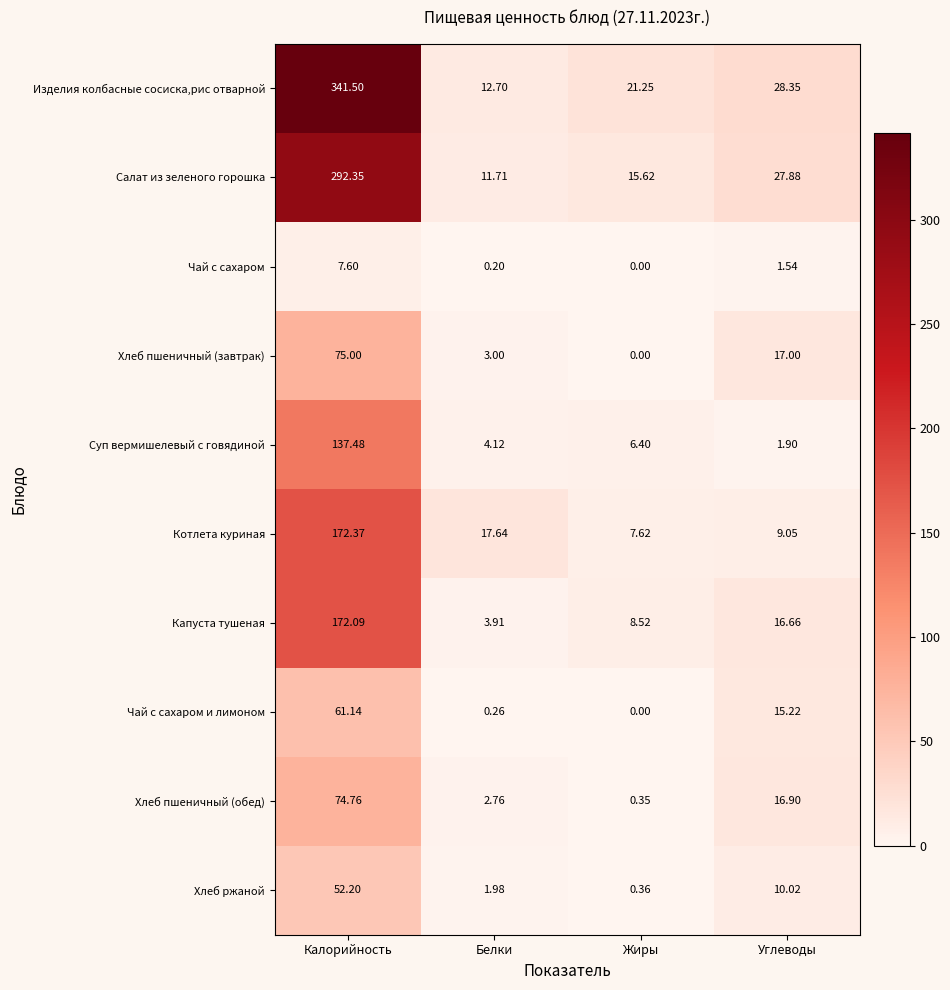

How many series are shown in this chart?

10